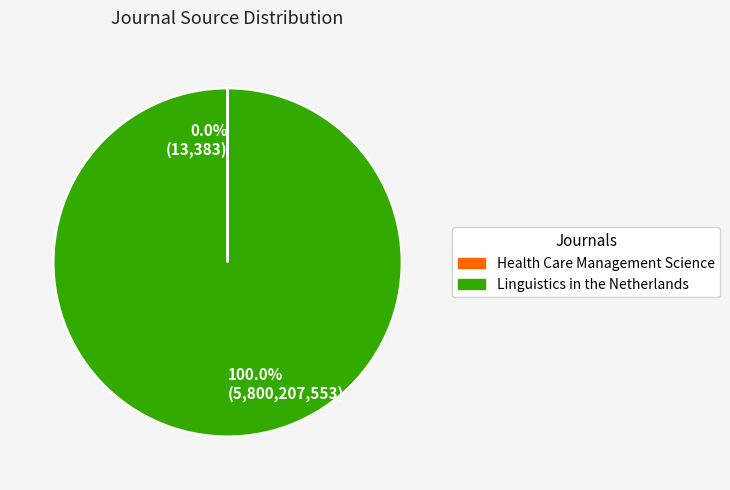

What is the largest slice in the pie chart?

100.0% (5,800,207,553)